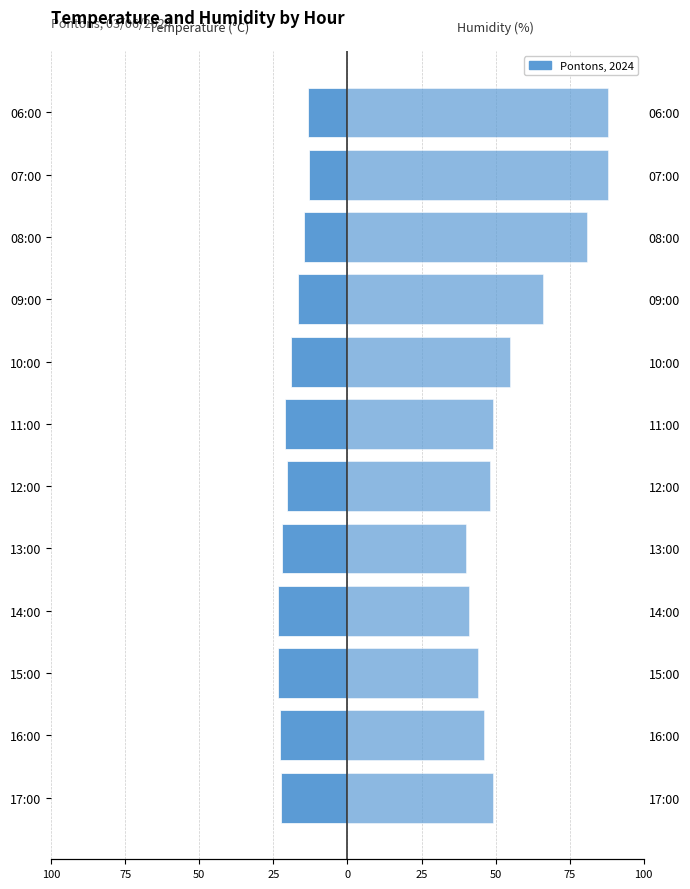

Which series has the largest total across all categories?

Humidity (%)